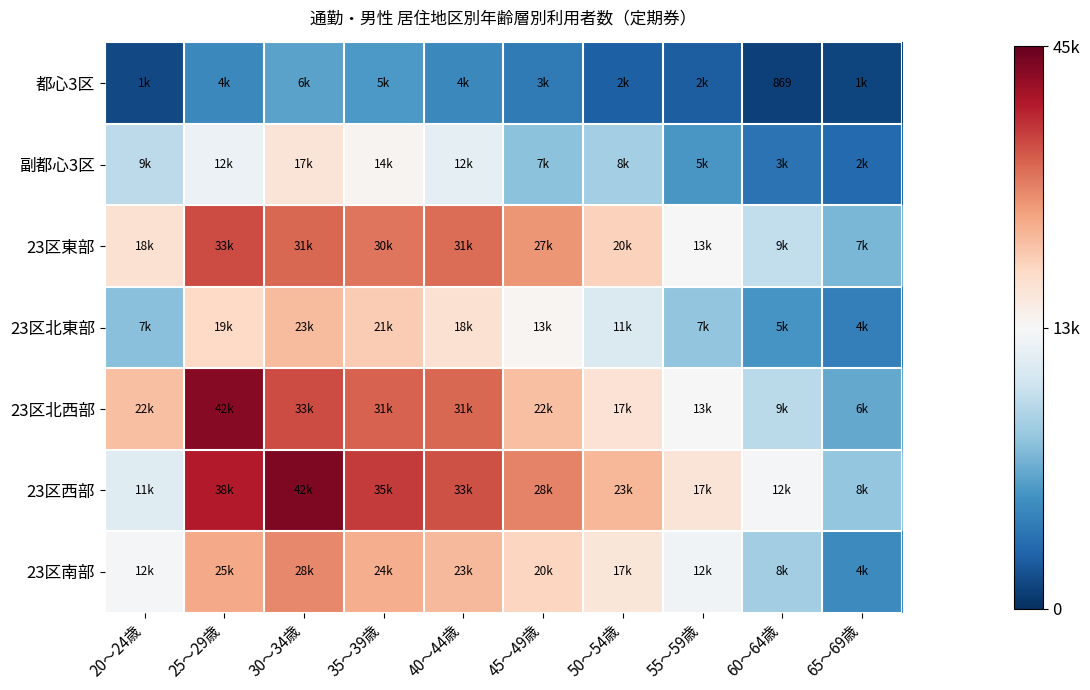

What is the difference between the second highest and minimum values in the 都心3区 series?

4746